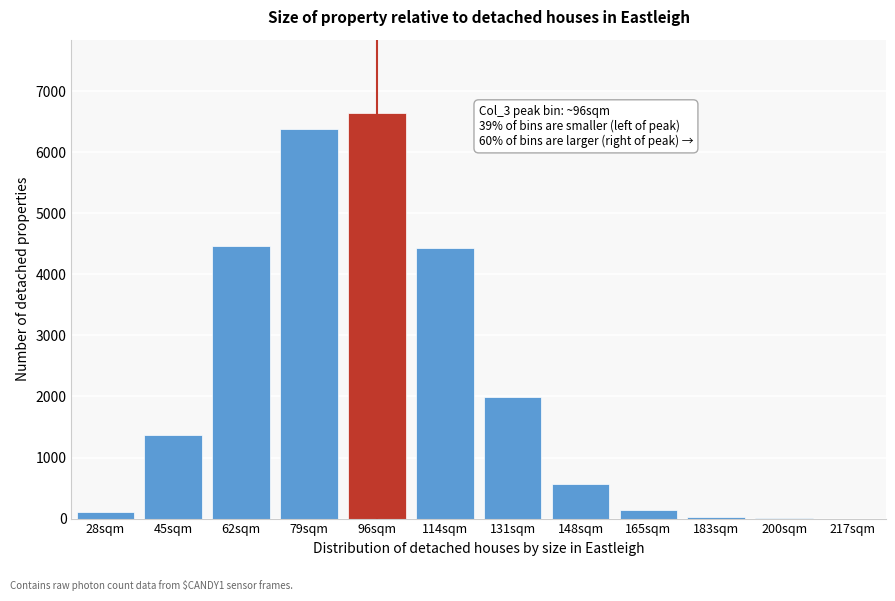

What is the greatest value displayed?

6644.6